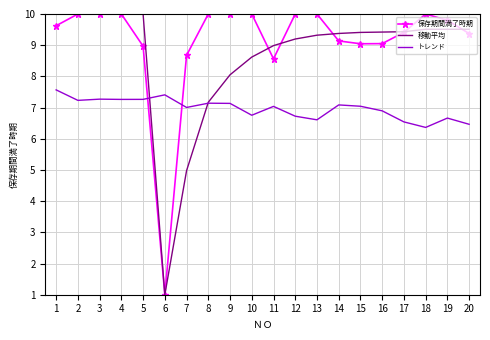

True or false: 保存期間満了時期 and トレンド intersect in this chart.

True